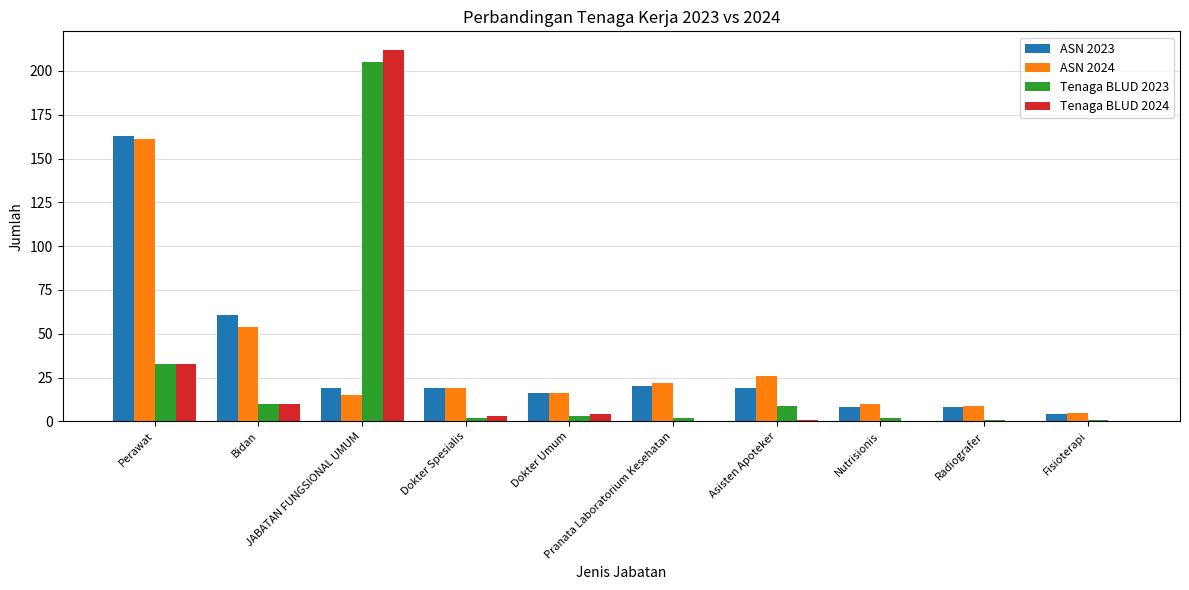

What is the maximum value for ASN 2024?

161